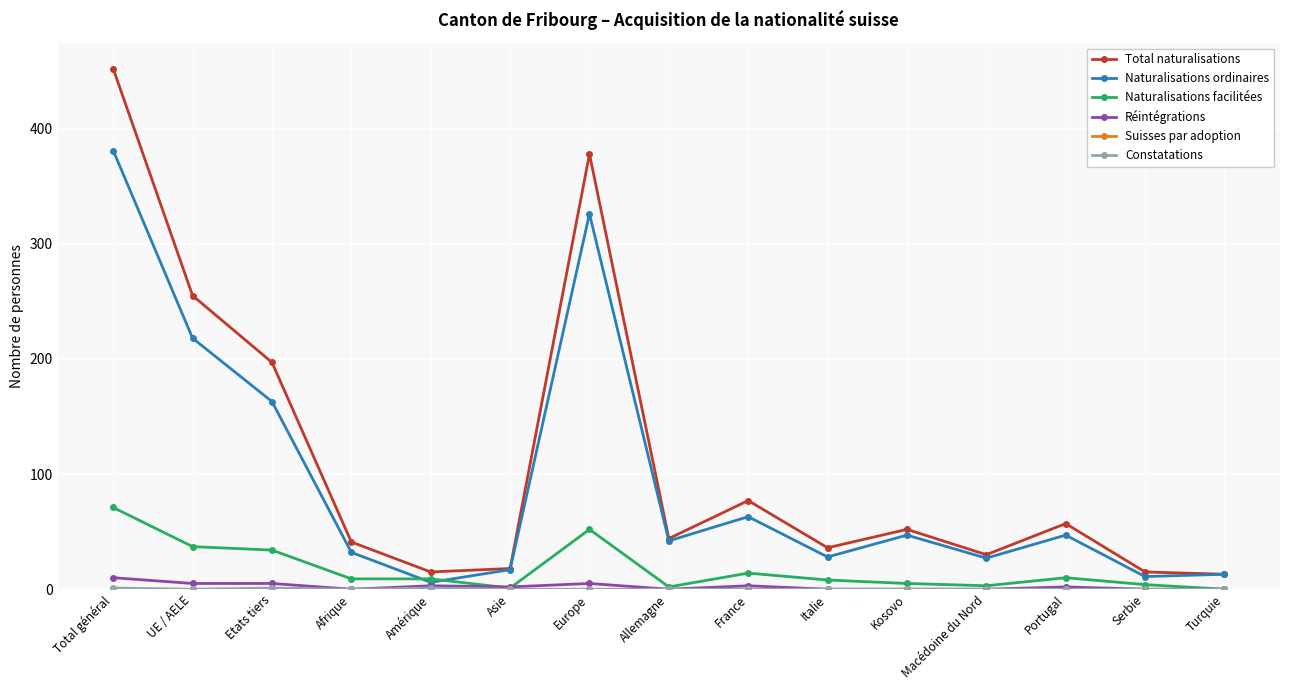

Which series has the largest total across all categories?

Total naturalisations